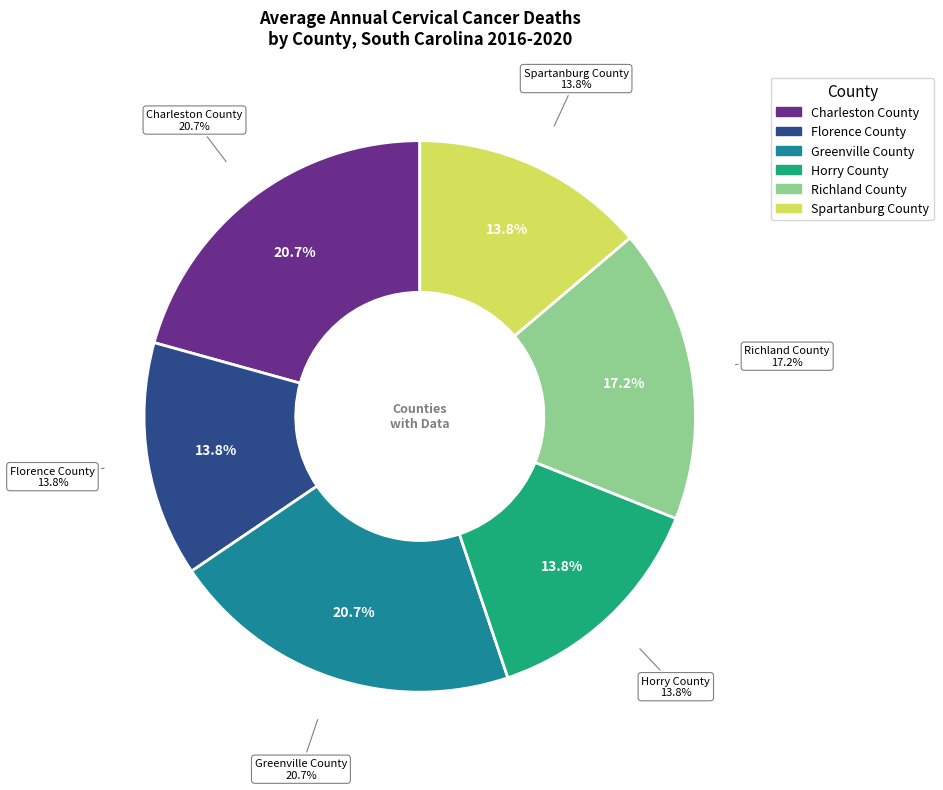

Is it true that Horry County is 14% of the pie?

True